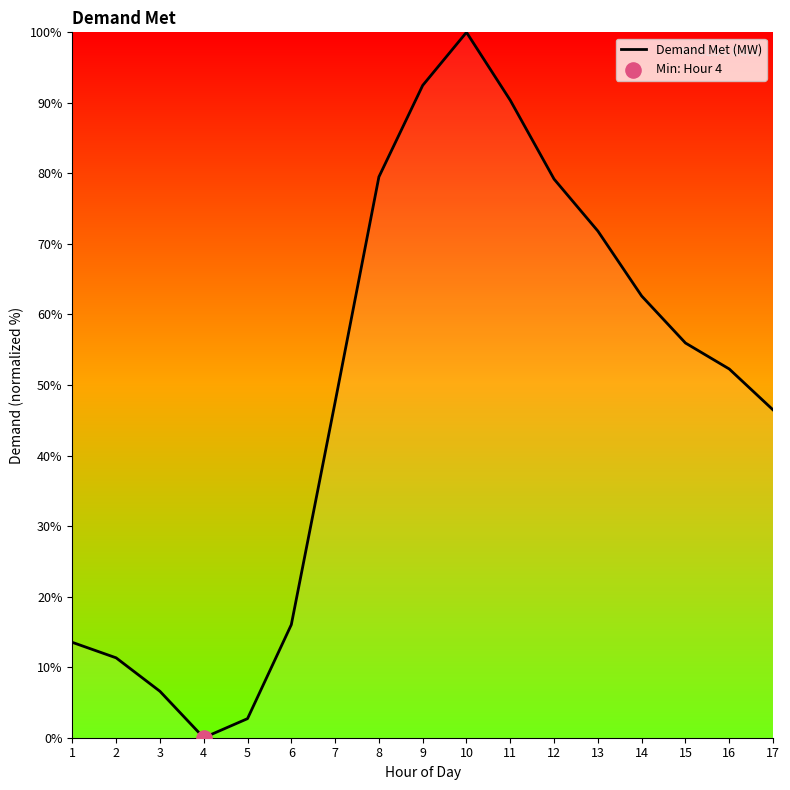

What is the change in value from 4 to 11?

+90.4